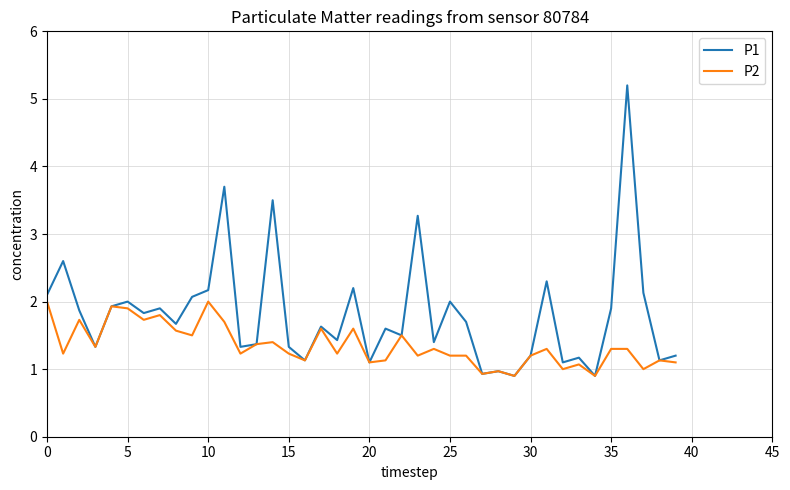

What is the minimum value for P1?

0.9